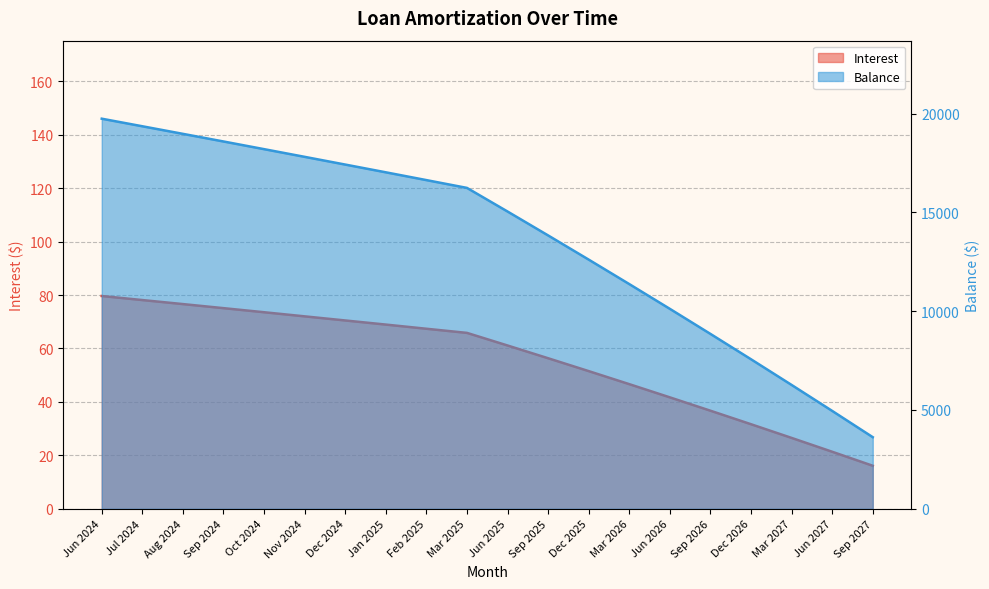

Which series has the largest total across all categories?

Balance